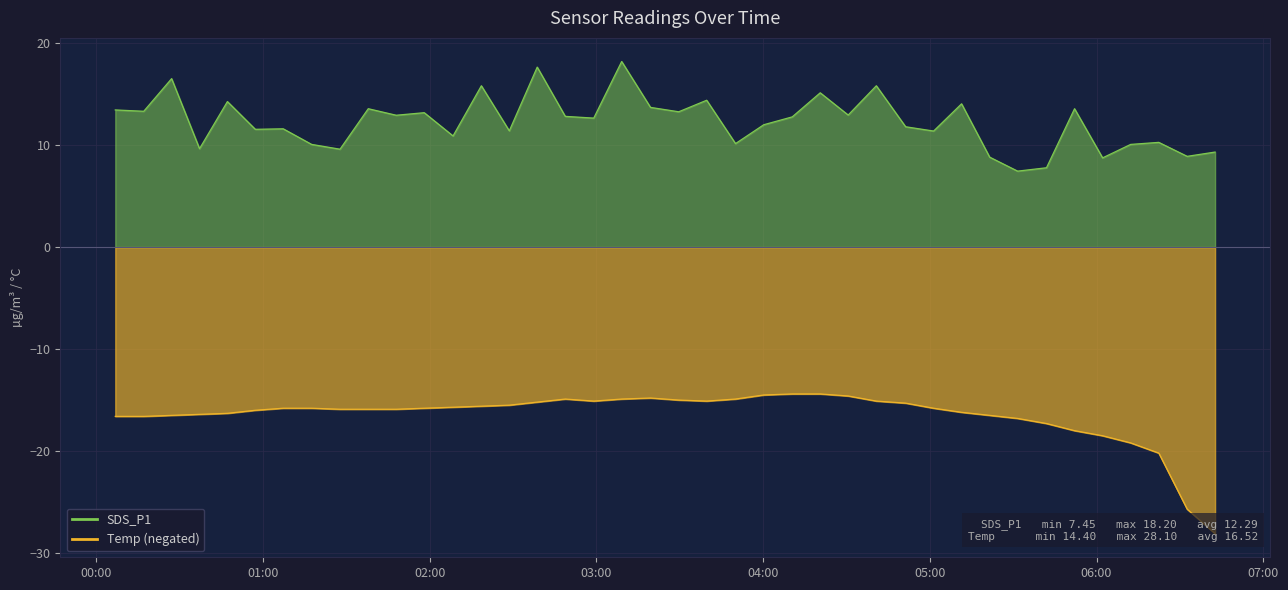

The value of Temp at 2021/07/21 05:31:35 is -11.2. True or false?

False